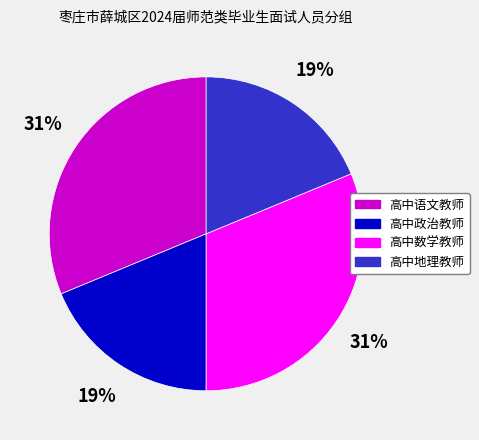

True or false: 高中政治教师 accounts for 19% of the total.

True